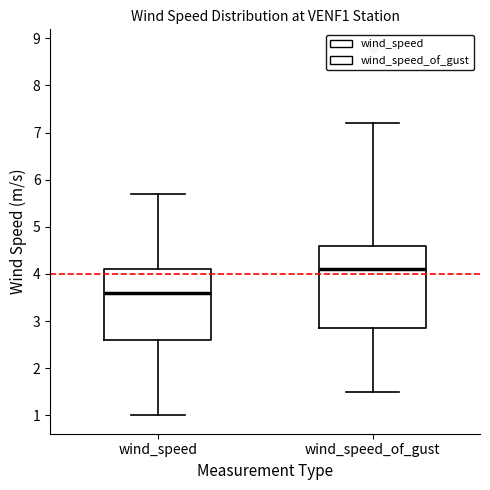

Which box's median line is the highest?

wind_speed_of_gust